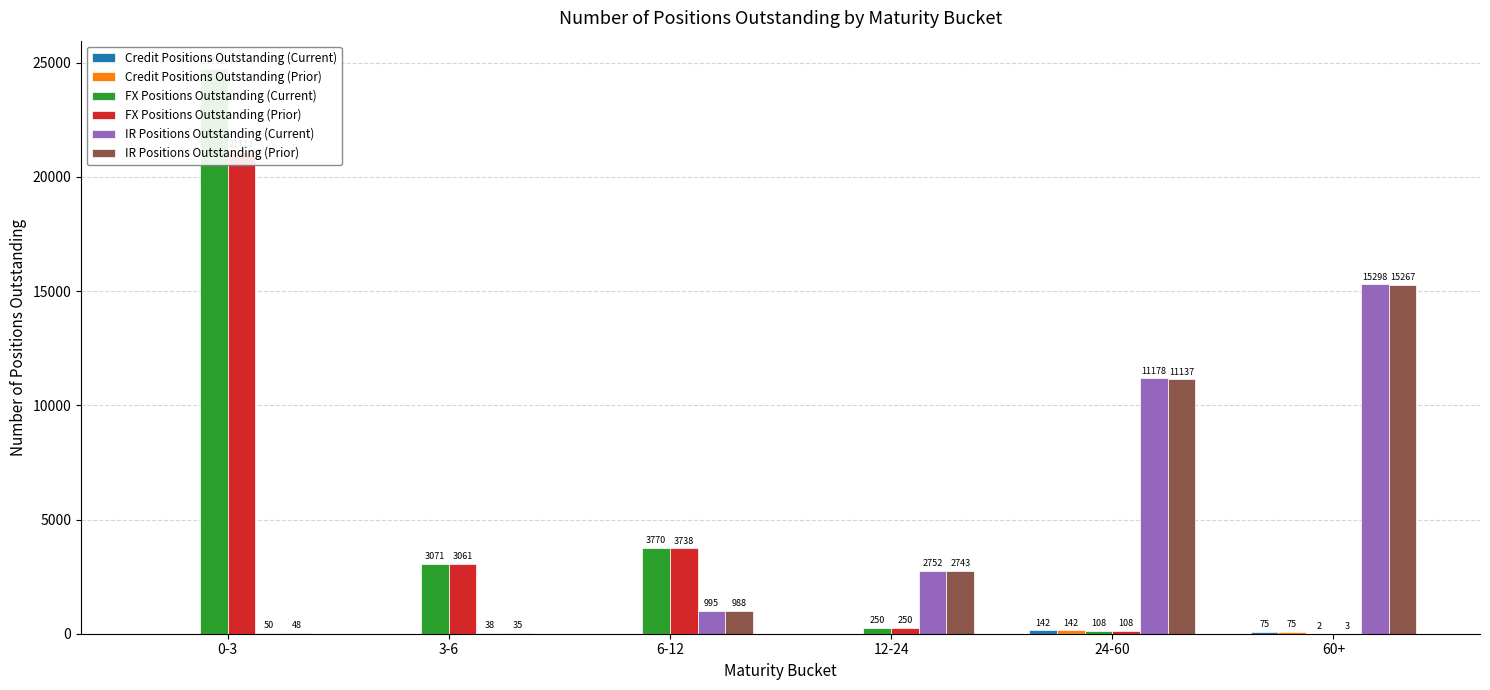

What is the difference between the second highest and minimum values in the IR Positions Outstanding (Current) series?

11140